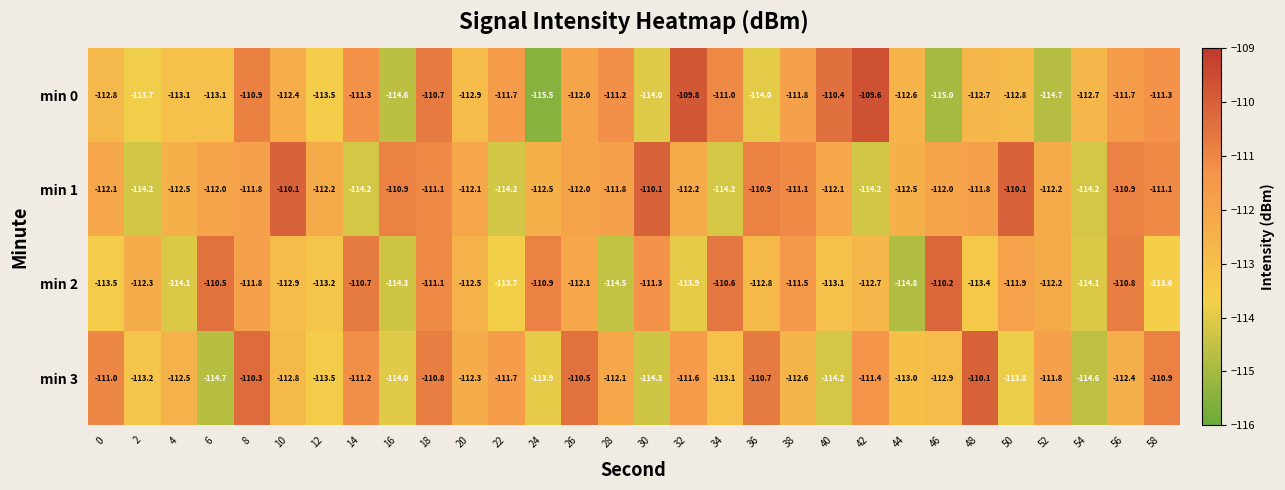

Which series changed the most between 24 and 44?

min 2